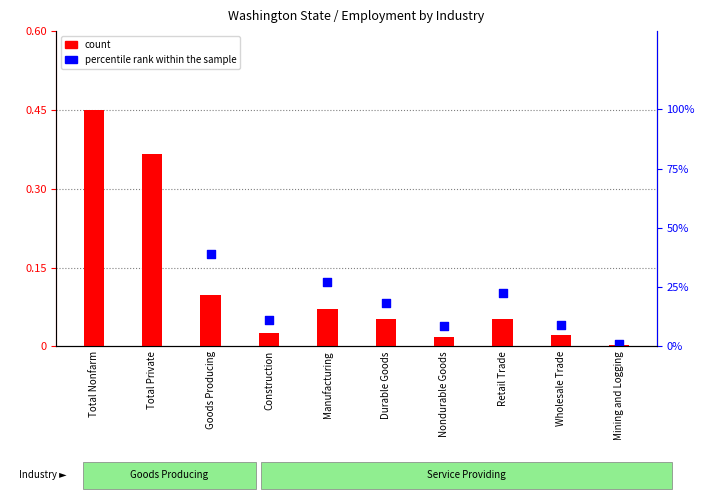

At which category is the sum across all series the highest?

Total Nonfarm